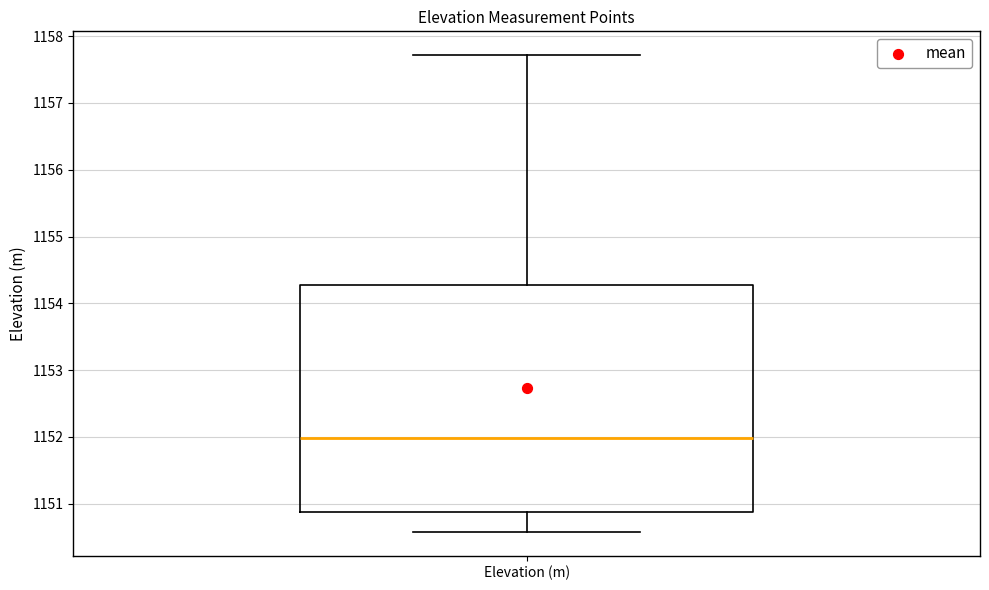

Read this box plot against the y-axis: the position of the median line, the range covered by the box, and the ends of both whiskers. The values are not printed on the chart, so give them approximately, as read against the axis.

median 1152.0, box 1150.9 to 1154.3, whiskers 1150.6 to 1157.7